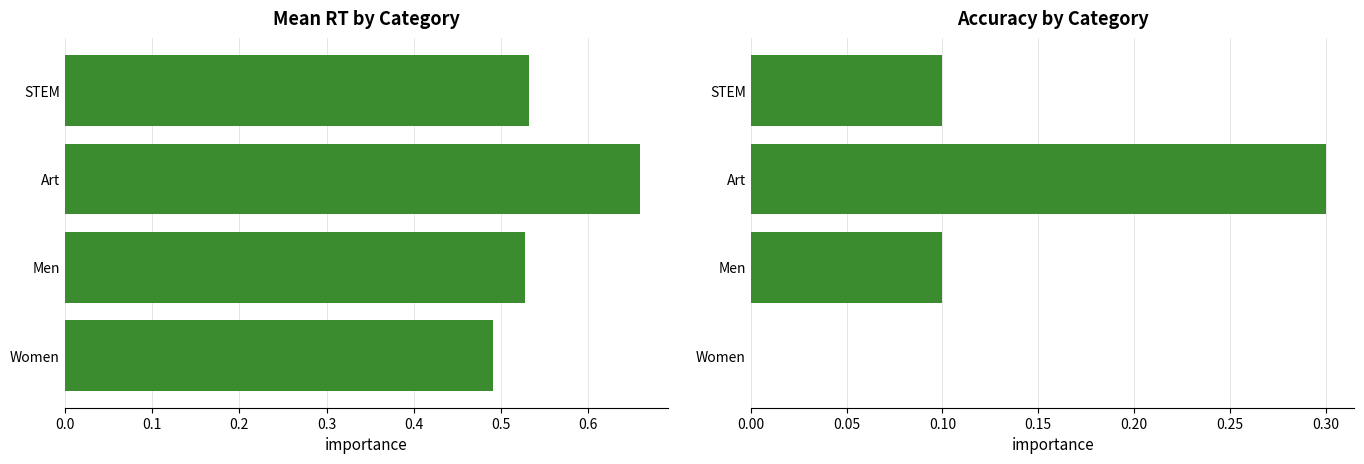

Reading left to right, what are all the values shown in this chart?

Mean RT by Category: 0.5	0.5	0.7	0.5
Accuracy by Category: 0.0	0.1	0.3	0.1